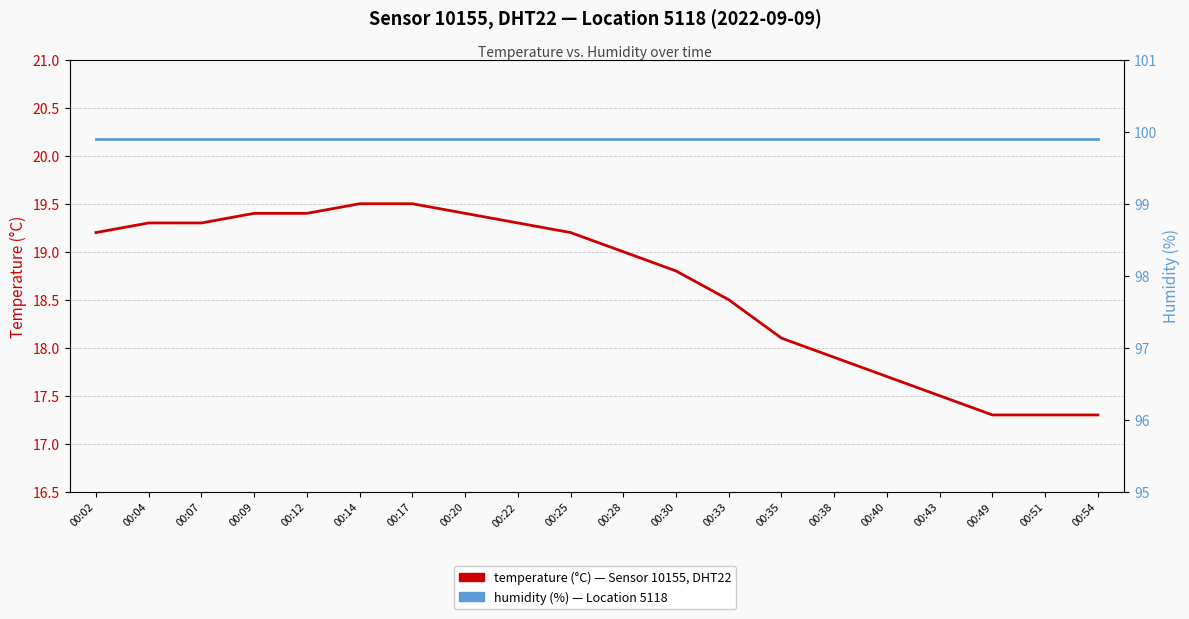

What is the approximate value of temperature (°C) at 00:38?

17.9